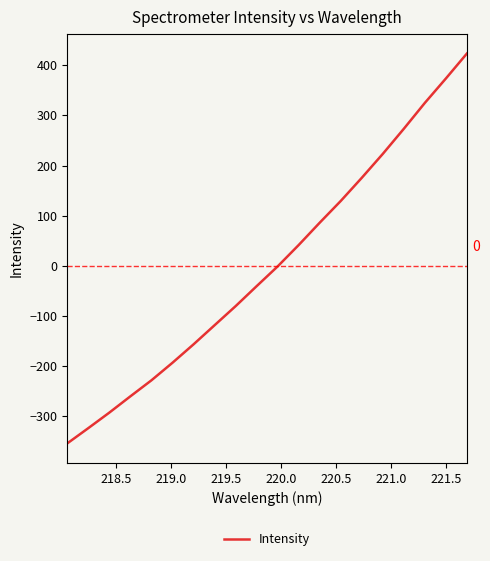

What is the difference between the maximum and second lowest values?

747.3